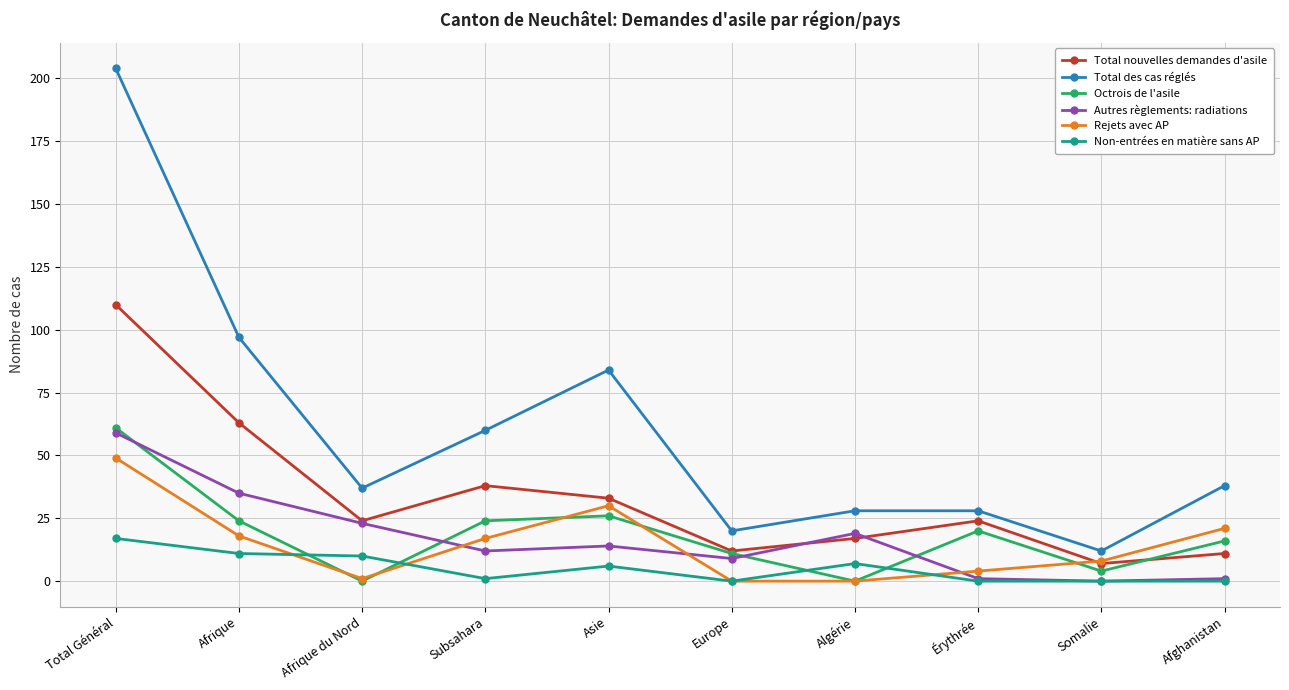

At which label does Non-entrées en matière sans AP reach its peak?

Total Général